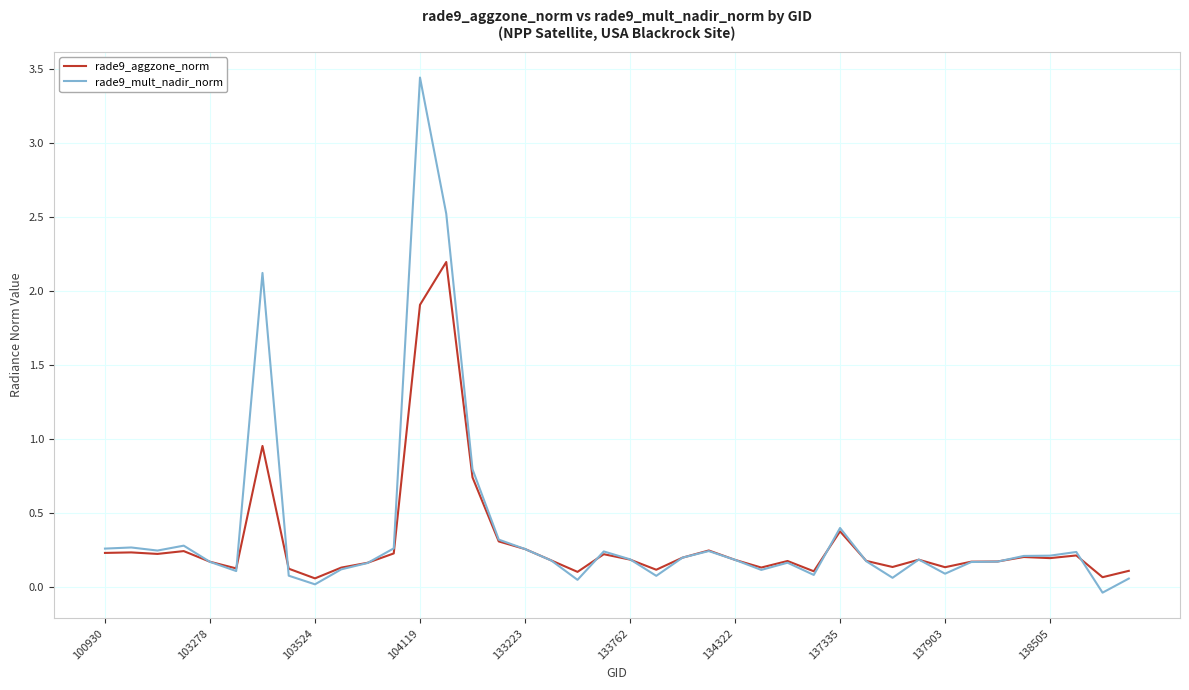

Which series has the largest range (max minus min)?

rade9_mult_nadir_norm